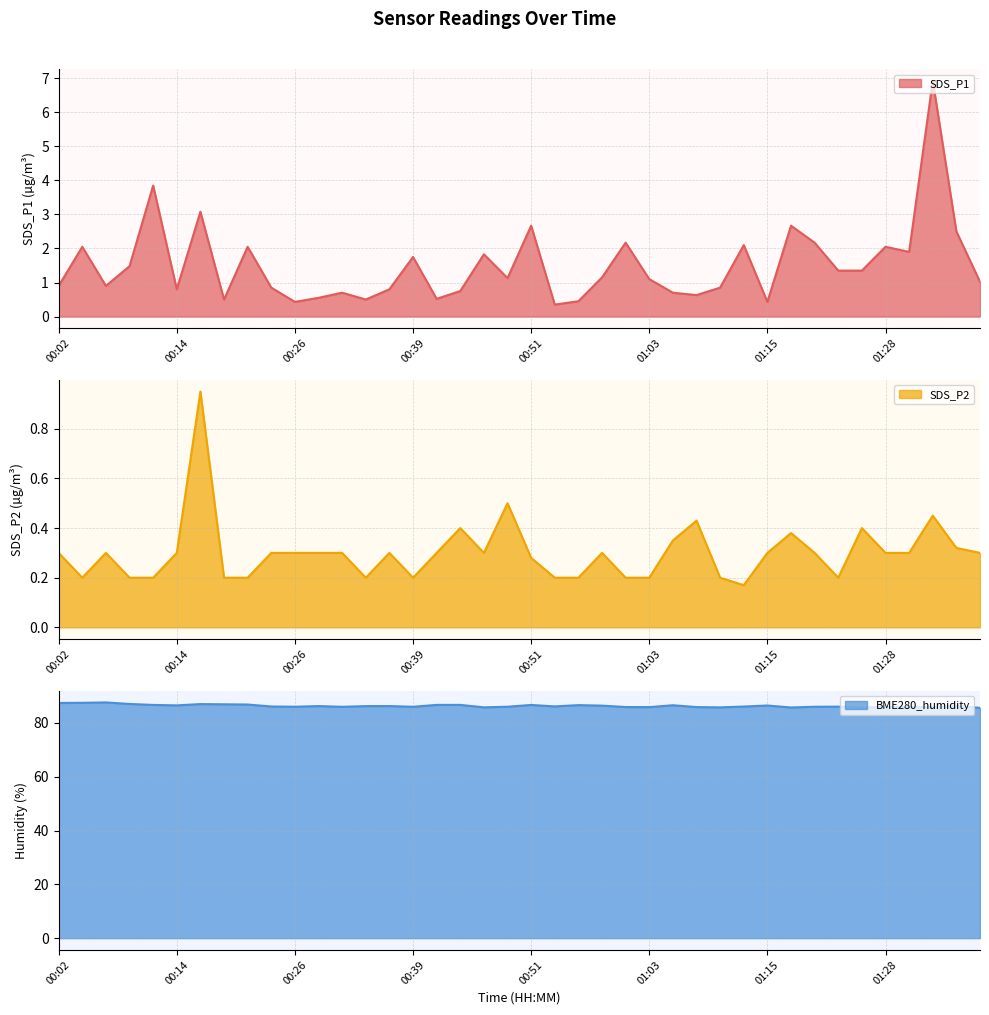

The value of BME280_humidity at 00:39 is 86.0. True or false?

True